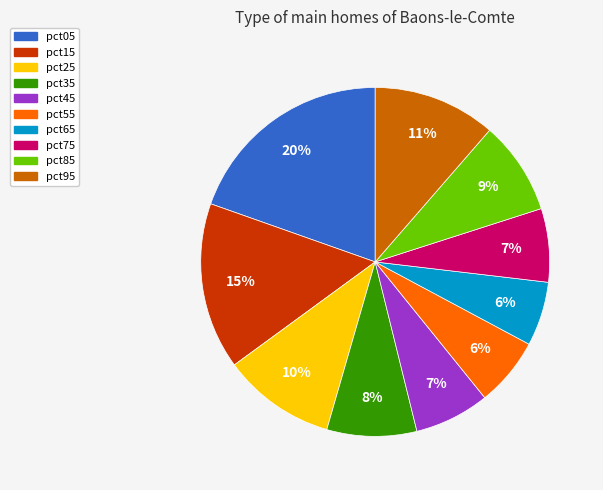

Which category has the biggest portion of the pie?

pct05